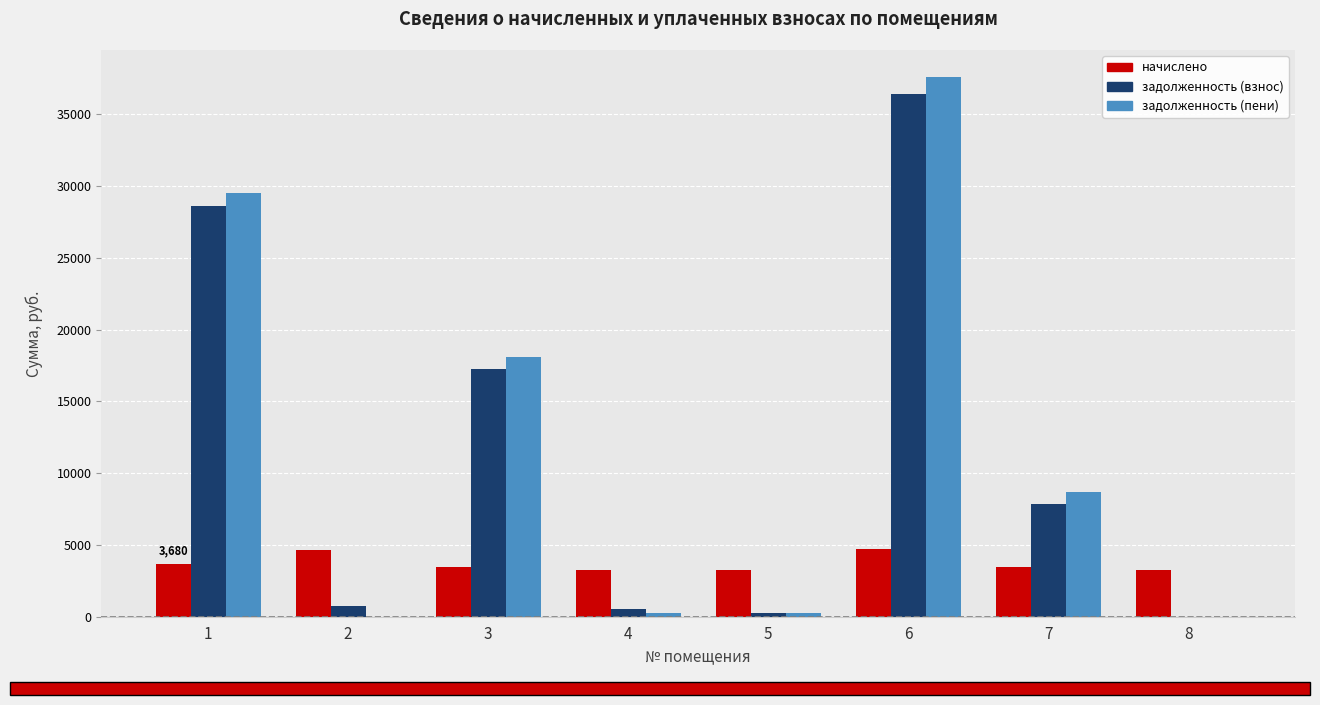

The value of задолженность (взнос) at 1 is 49511.9. True or false?

False